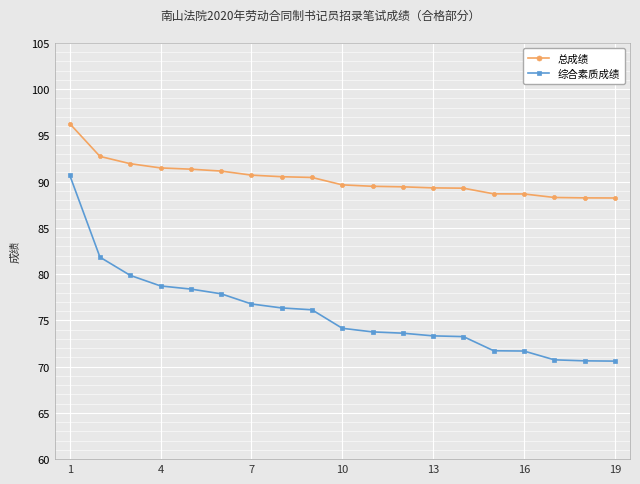

What is the average value of the 总成绩 series?

90.3